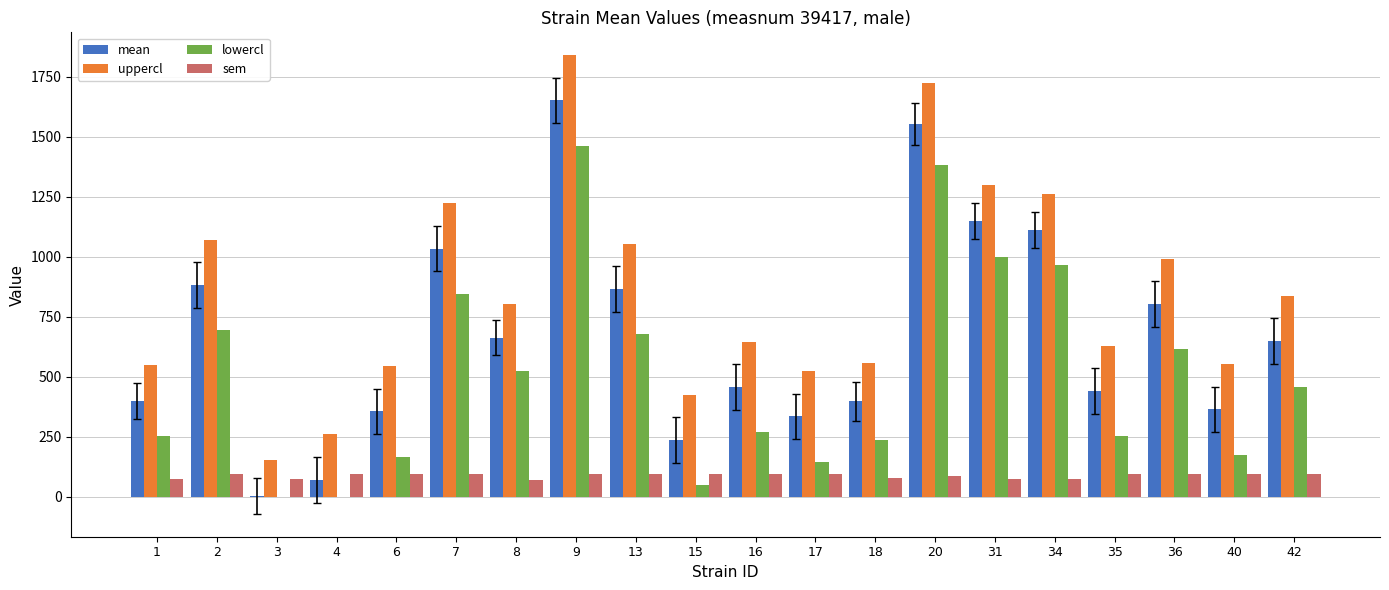

Are the bars horizontal?

No